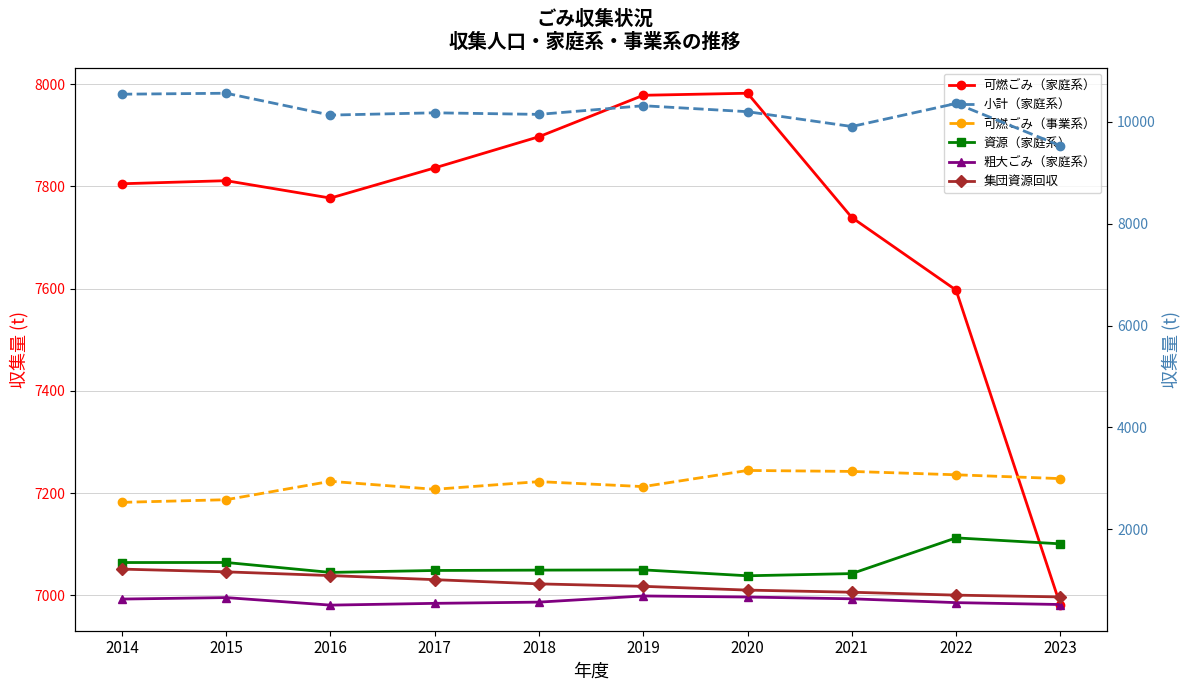

Is it true that 資源（家庭系） equals 1733 at 2018?

False